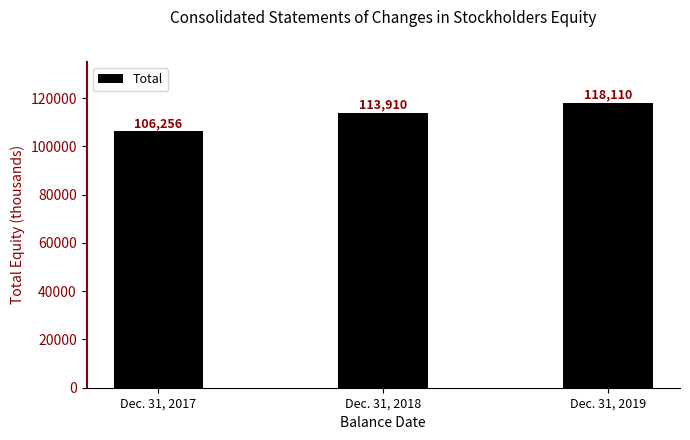

How many values are between 106256 and 118110?

3